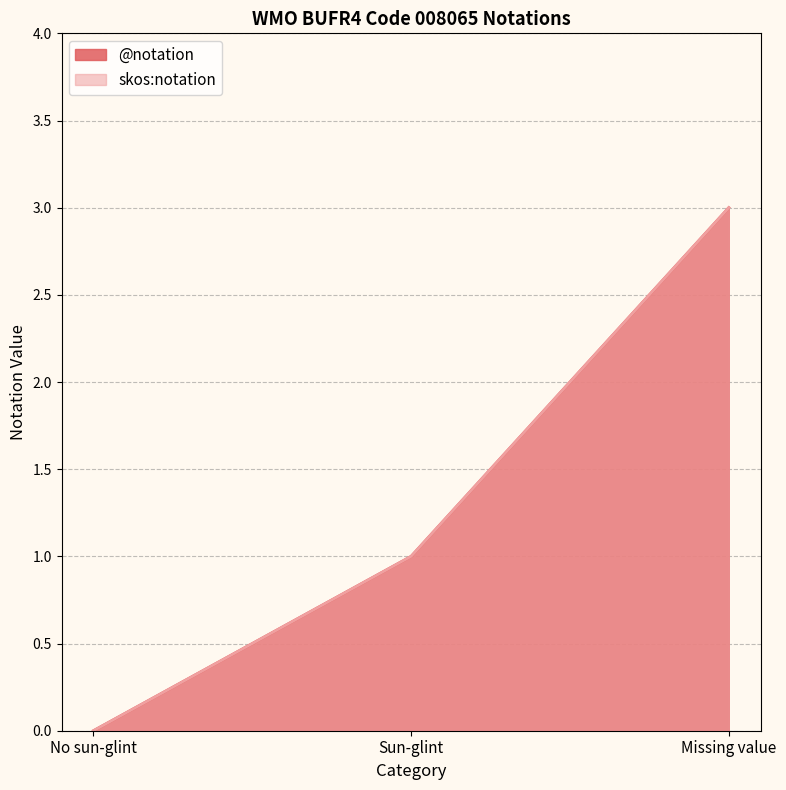

Which series changed the most between Sun-glint and Missing value?

@notation